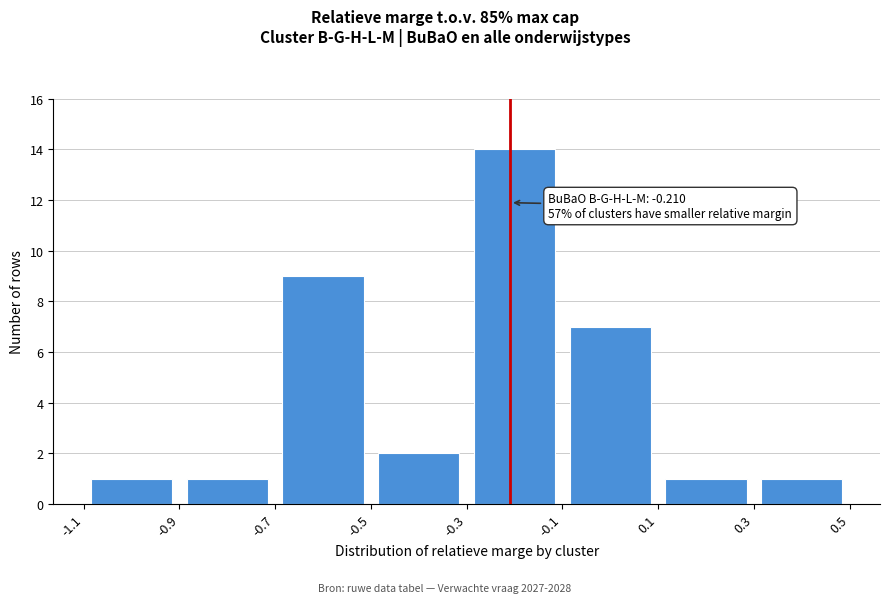

Over which range of the x-axis is the bar tallest?

-0.3 to -0.1